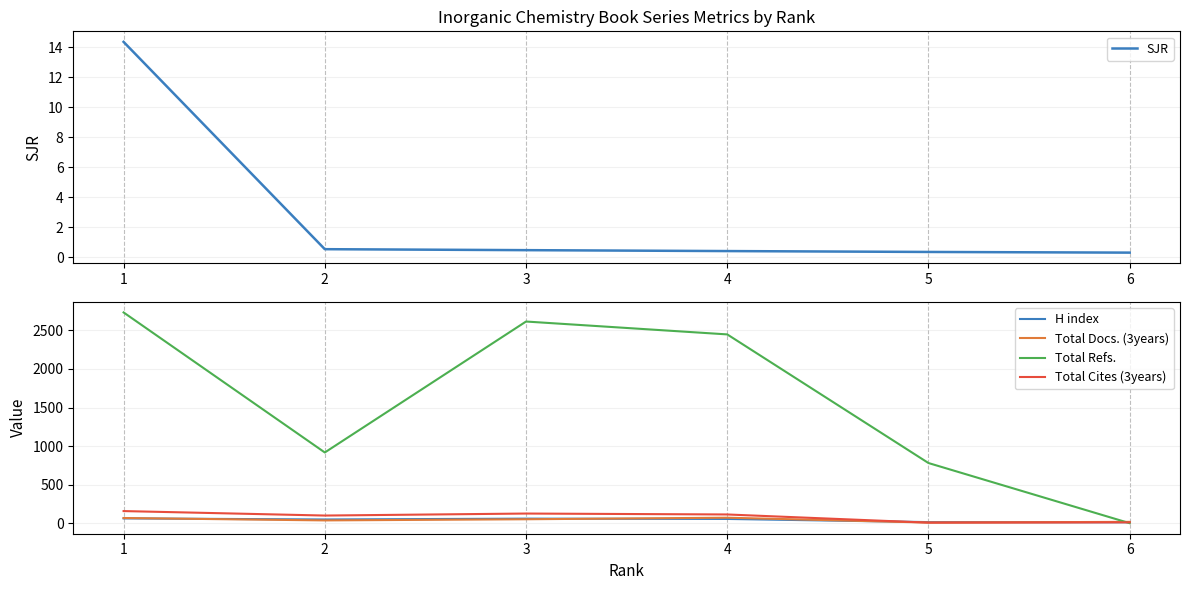

What is the lowest value of the Total Cites (3years) series?

7